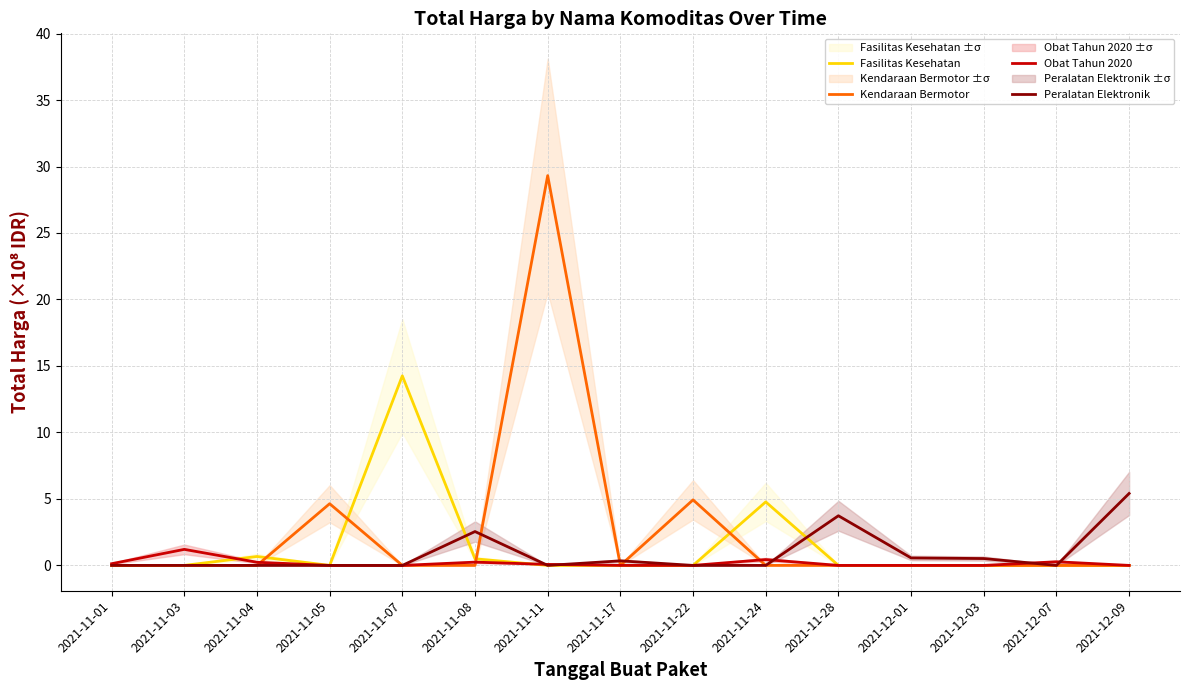

What is the label of the 12th point from the left?

2021-12-01